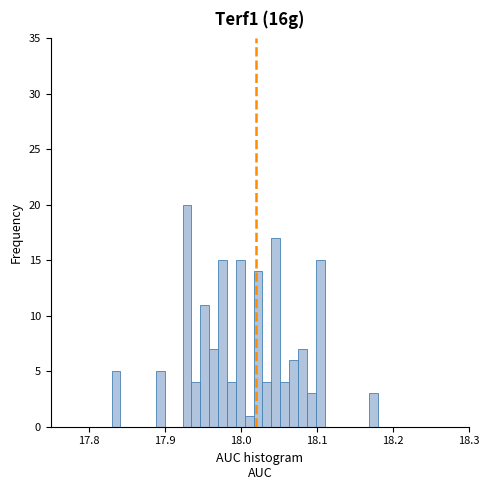

Read against the x-axis, roughly where is the centre of the tallest bar?

17.93